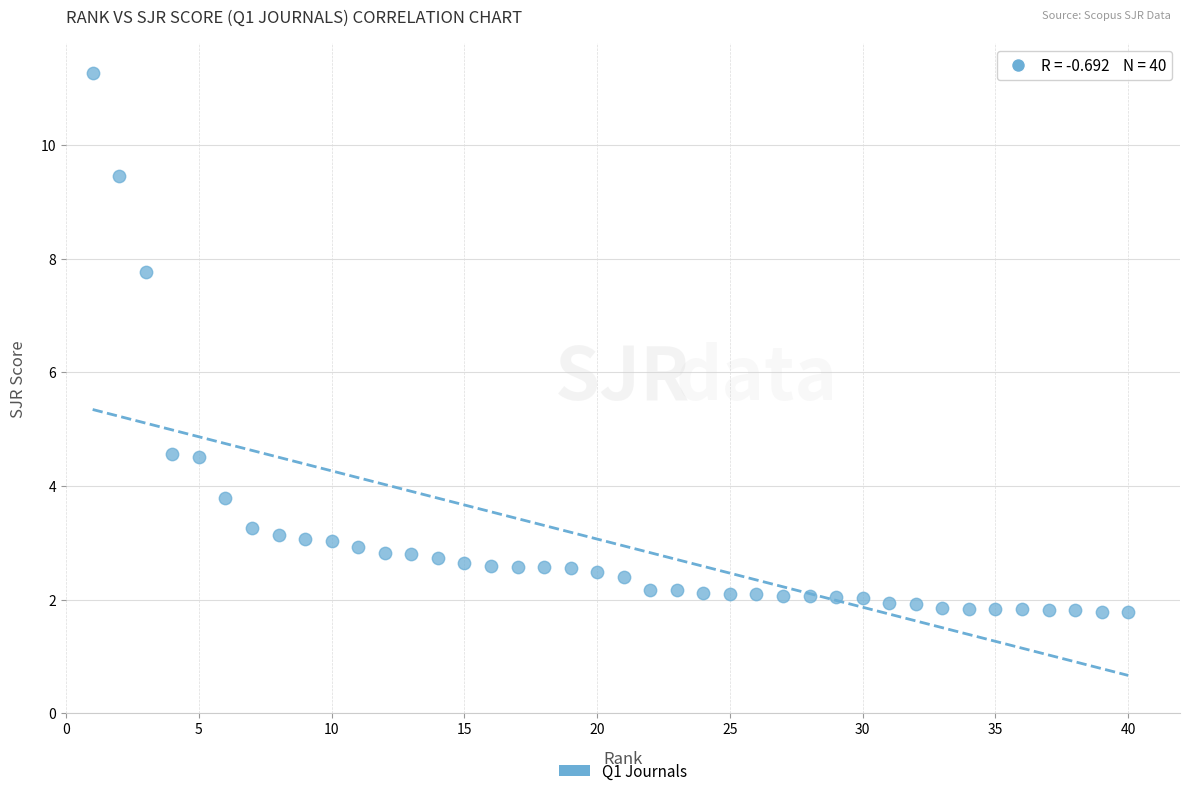

What is the range of X values (max minus min)?

39.0